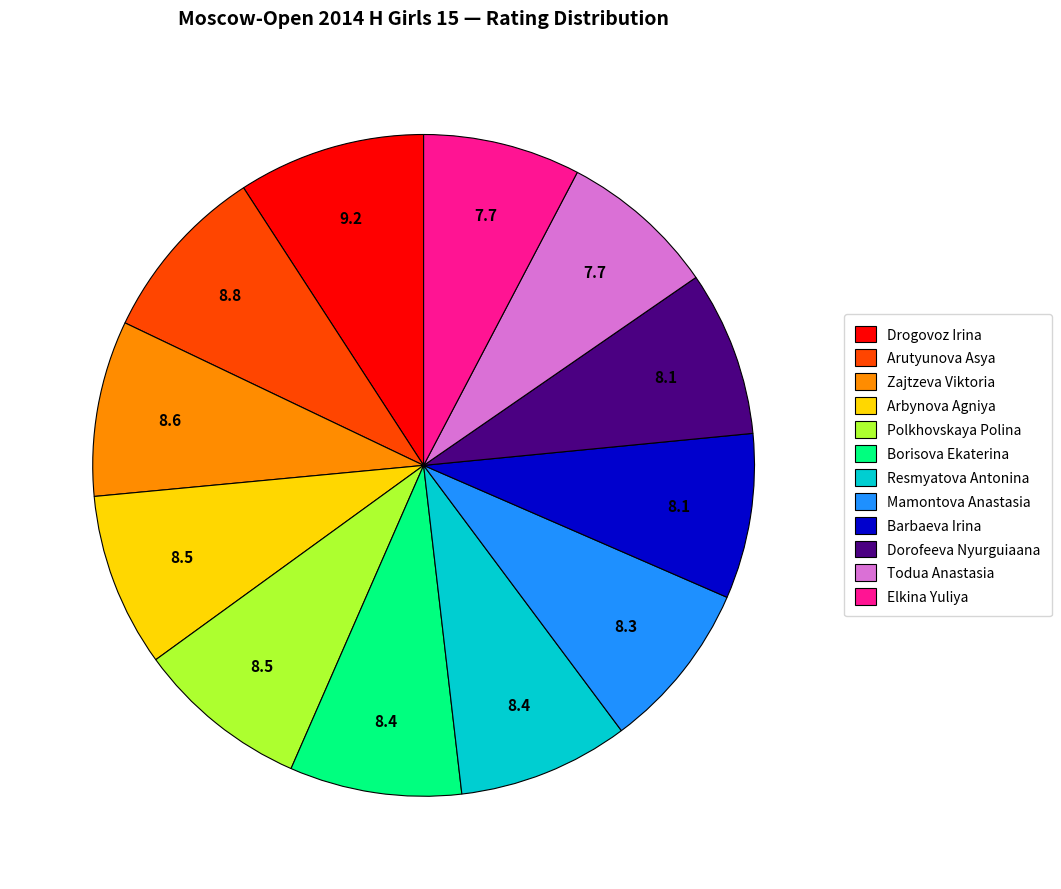

Is it true that Borisova Ekaterina is 15% of the pie?

False